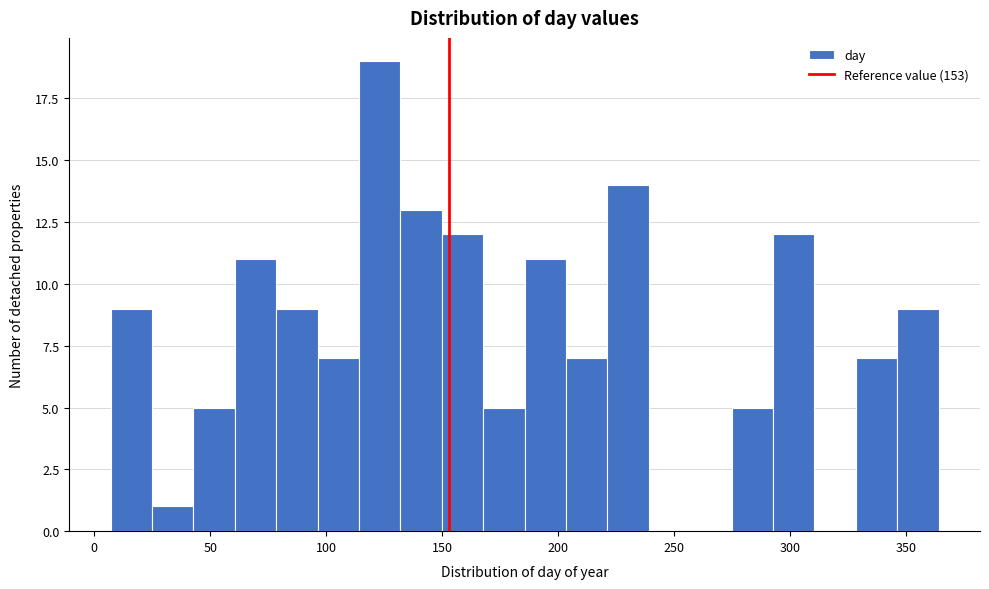

Read against the x-axis, roughly where is the centre of the tallest bar?

125